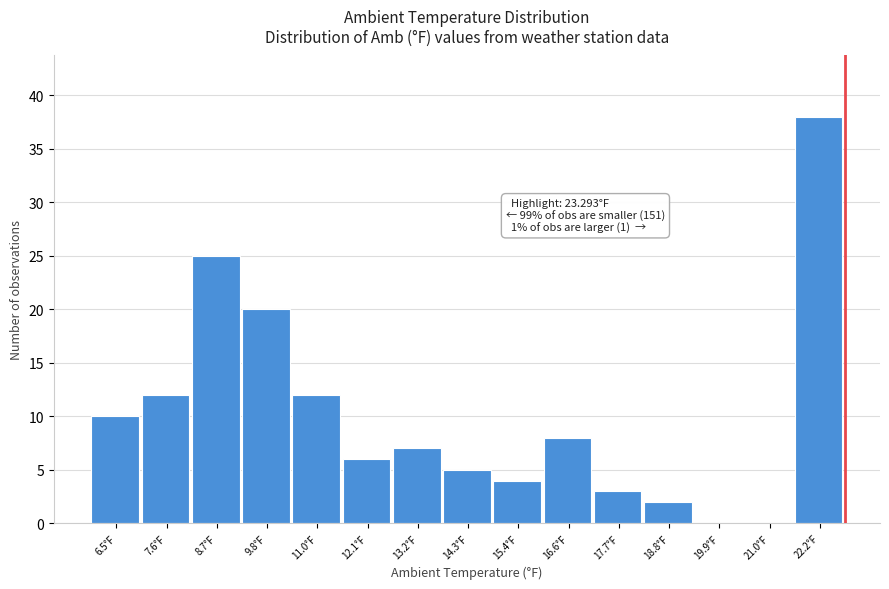

Reading left to right, list all the values displayed in this chart.

6.5°F=10	7.6°F=12	8.7°F=25	9.8°F=20	11.0°F=12	12.1°F=6	13.2°F=7	14.3°F=5	15.4°F=4	16.6°F=8	17.7°F=3	18.8°F=2	19.9°F=0	21.0°F=0	22.2°F=38